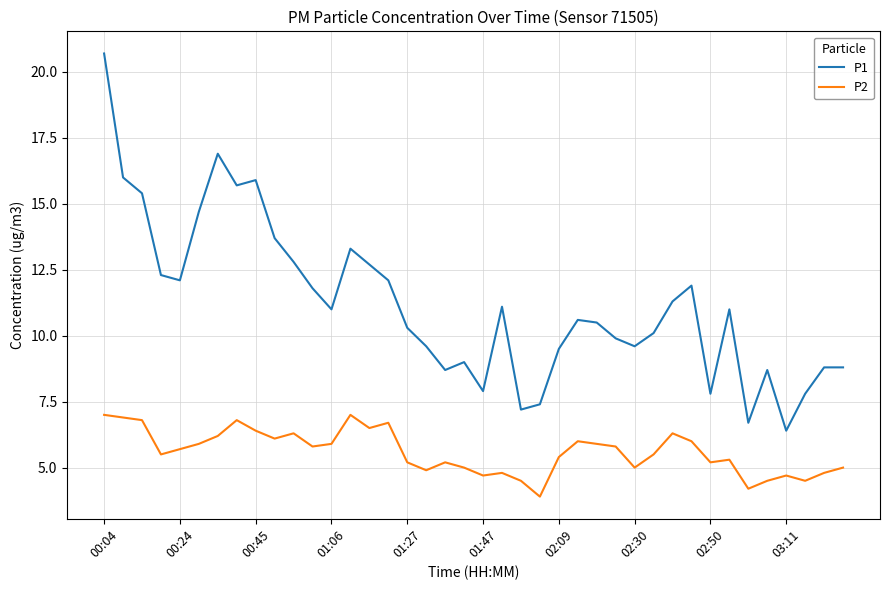

List the series in order of their overall mean, lowest first.

P2, P1